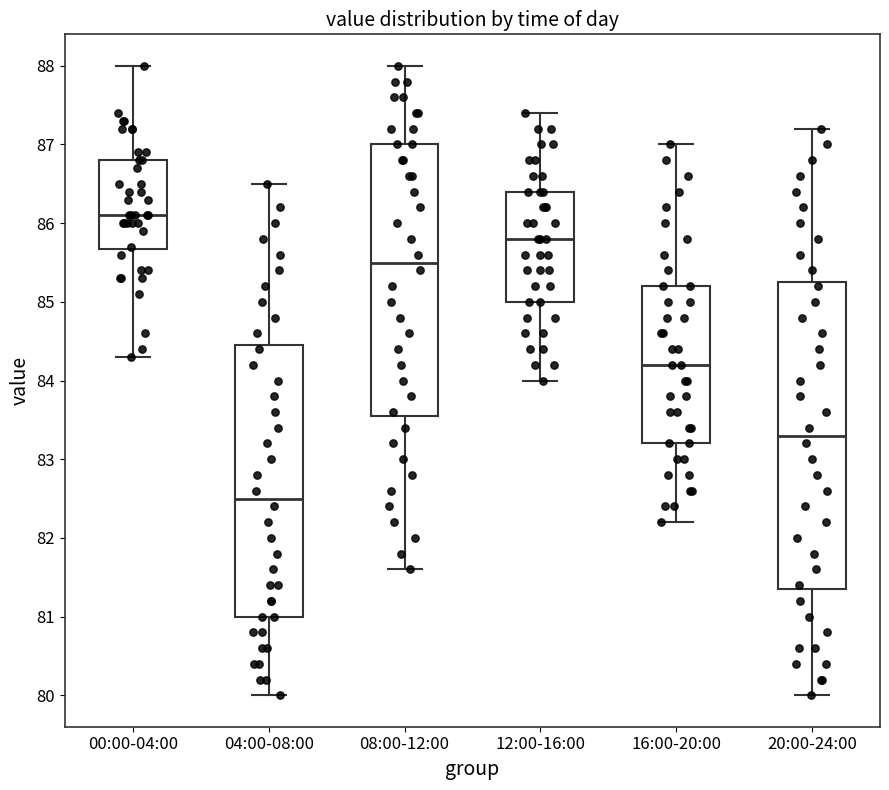

Where is the upper edge of the box for 04:00-08:00 on the y-axis? The values are not printed on the chart, so give them approximately, as read against the axis.

84.5